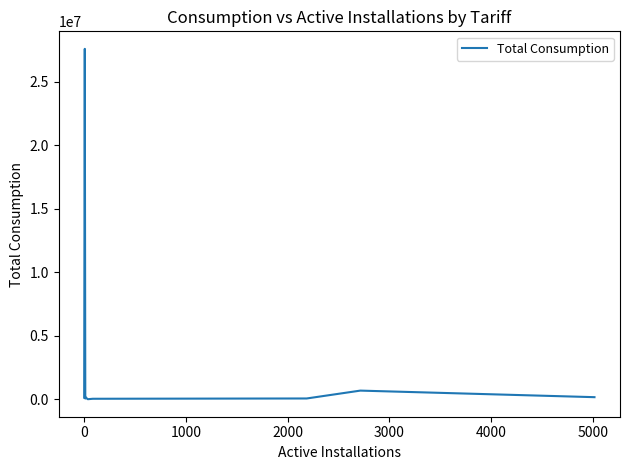

How many lines are shown in the chart?

1